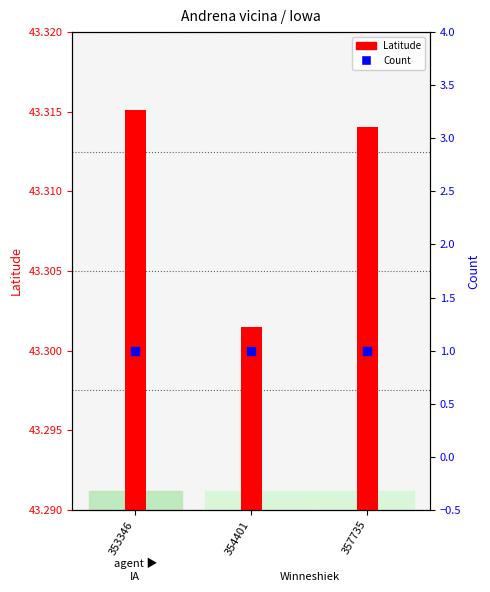

What is the total value across all series at 353346?

44.3